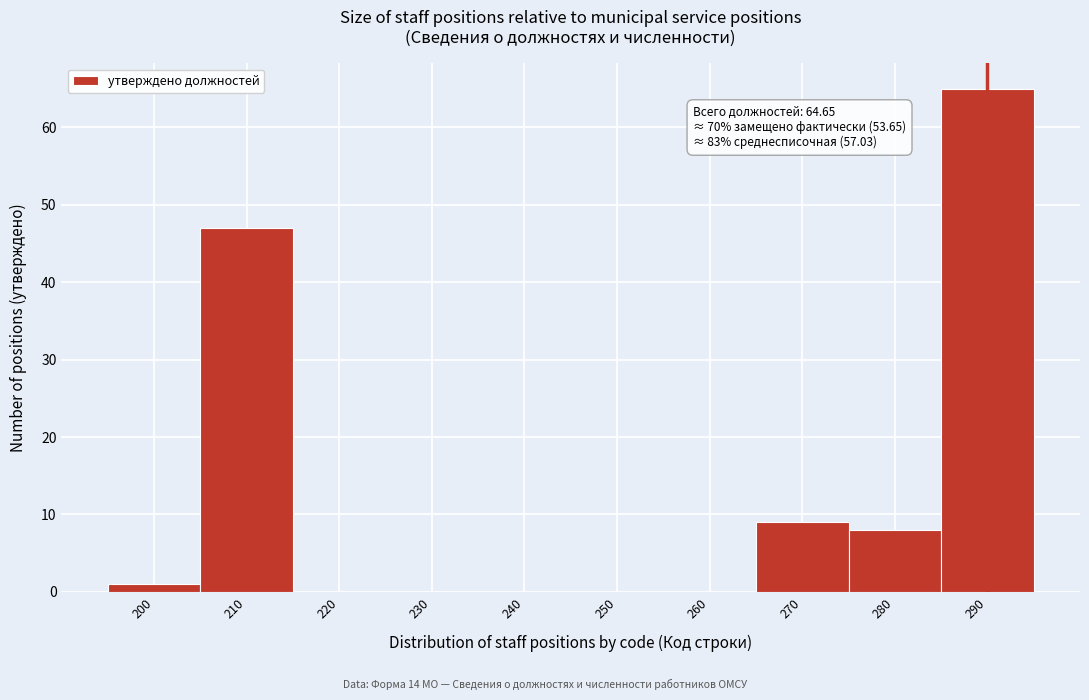

Over which range of the x-axis is the bar tallest?

285 to 295